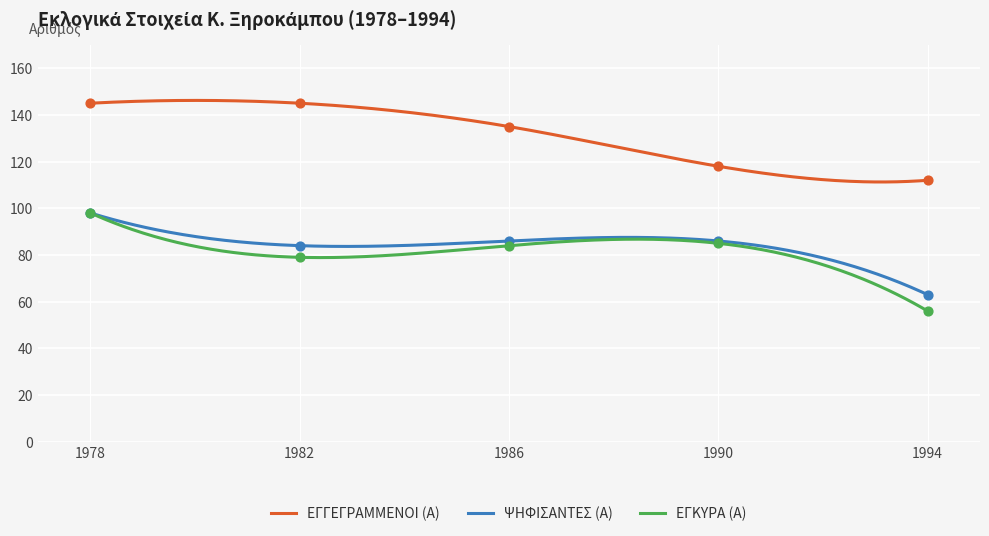

At which category is the sum across all series the highest?

1978